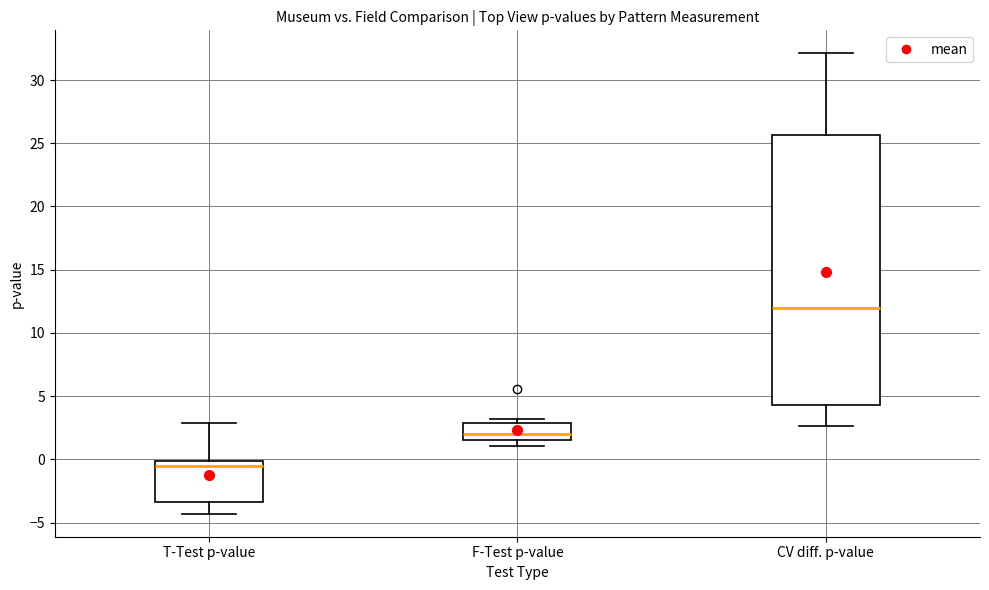

Which box is the tallest, from its lower edge to its upper edge?

CV diff. p-value